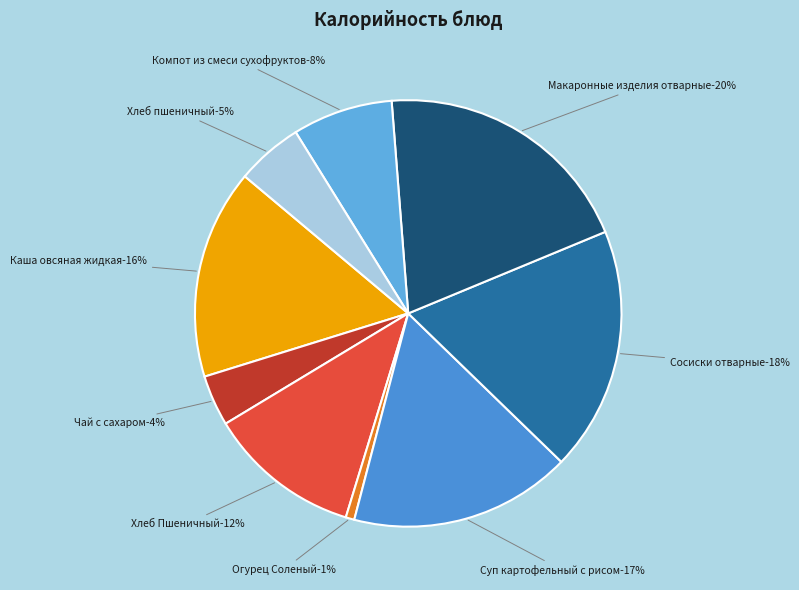

Which slice is the largest?

Макаронные изделия отварные